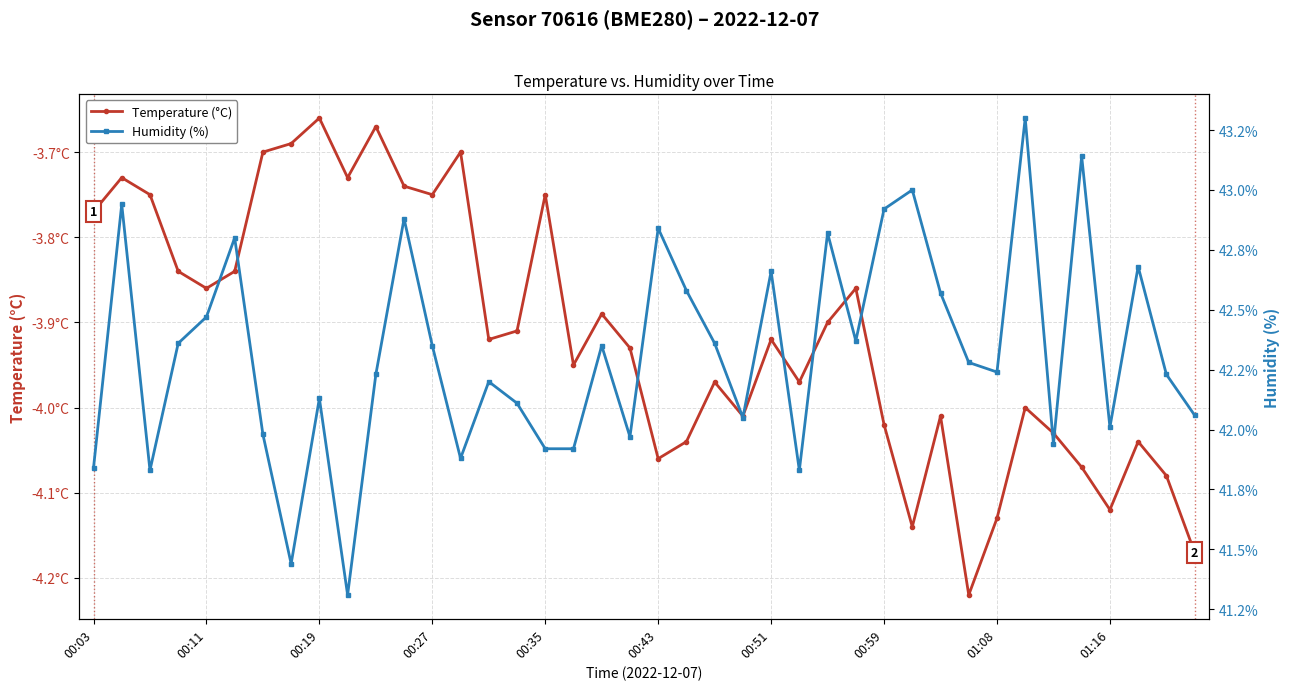

True or false: Humidity (%) and Temperature (°C) cross at least once.

False